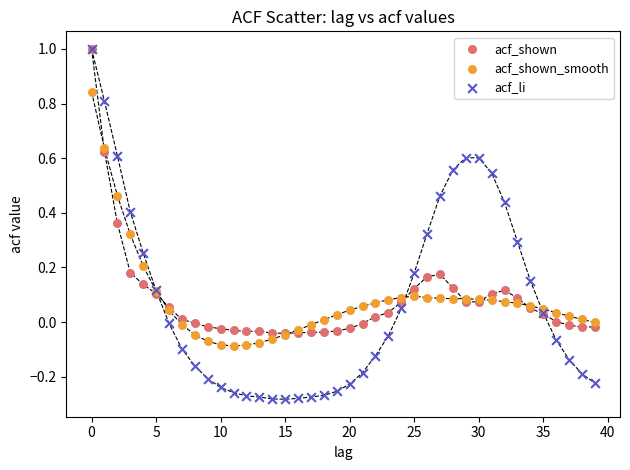

What are all the series names shown in the legend?

acf_shown, acf_shown_smooth, acf_li